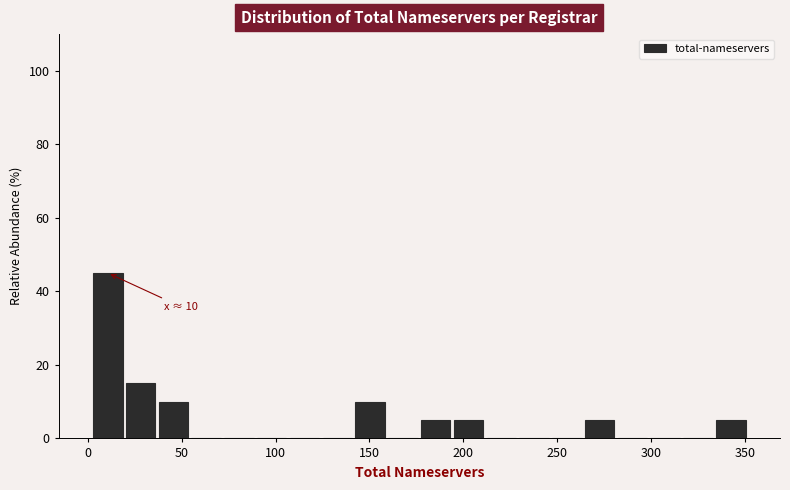

Read against the x-axis, roughly where is the centre of the tallest bar?

10